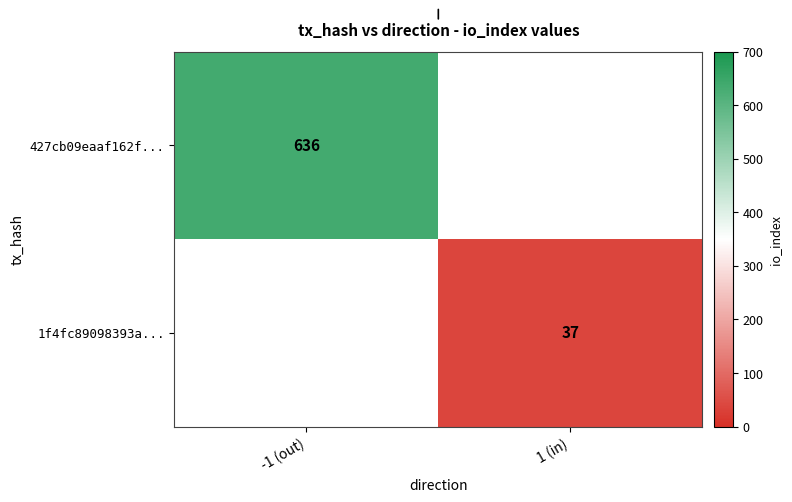

True or false: 1f4fc89098393a... has a value of 37 at 1 (in).

True